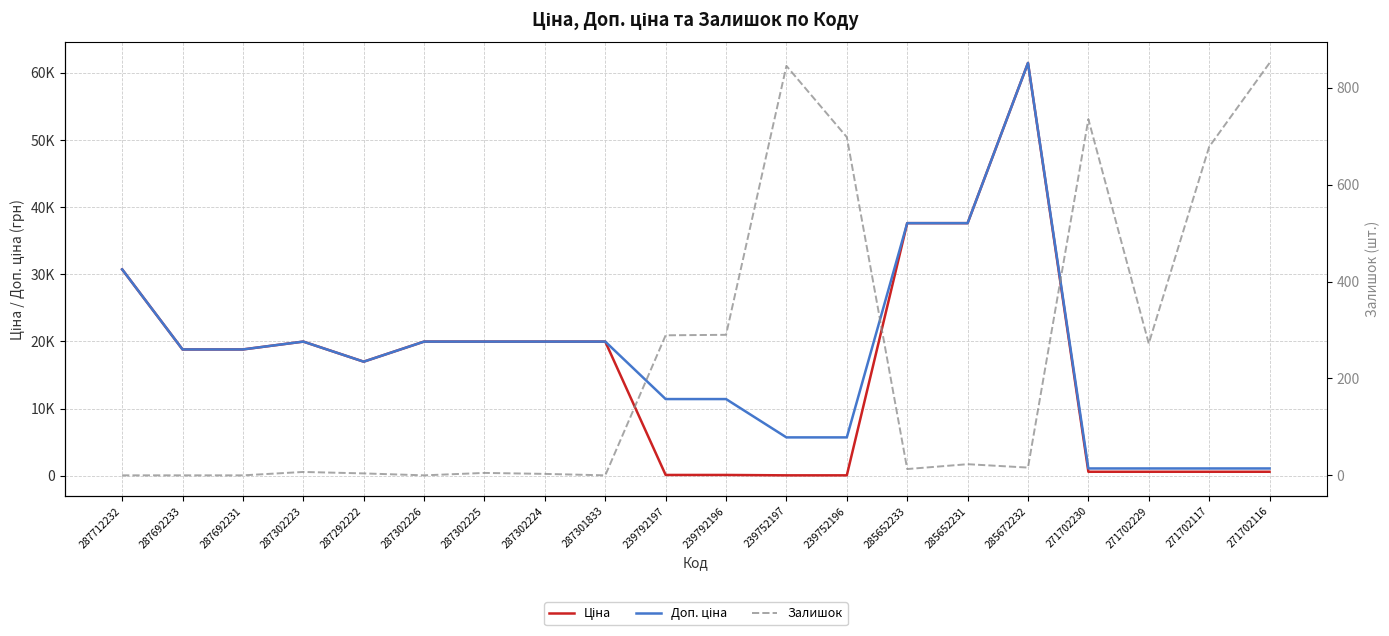

The value of Доп. ціна at 285652231 is 37593.6. True or false?

True